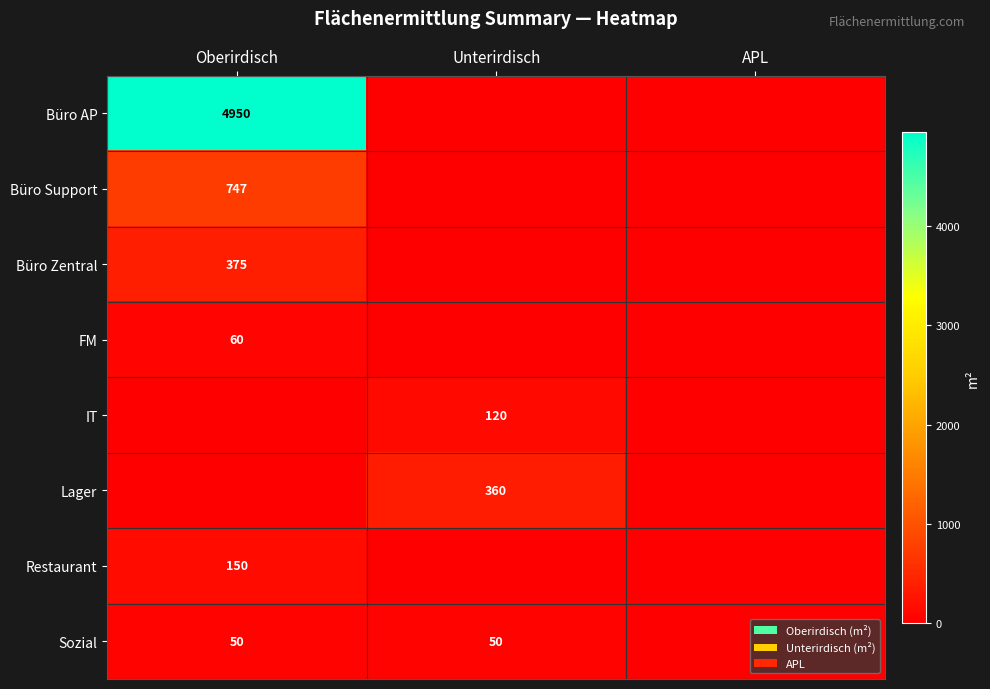

What is the total value across all series at Unterirdisch?

530